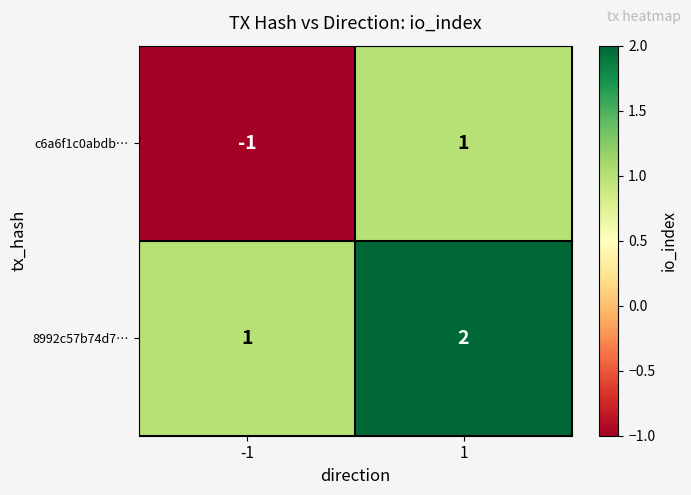

Which series changed the most between -1 and 1?

c6a6f1c0abdb…